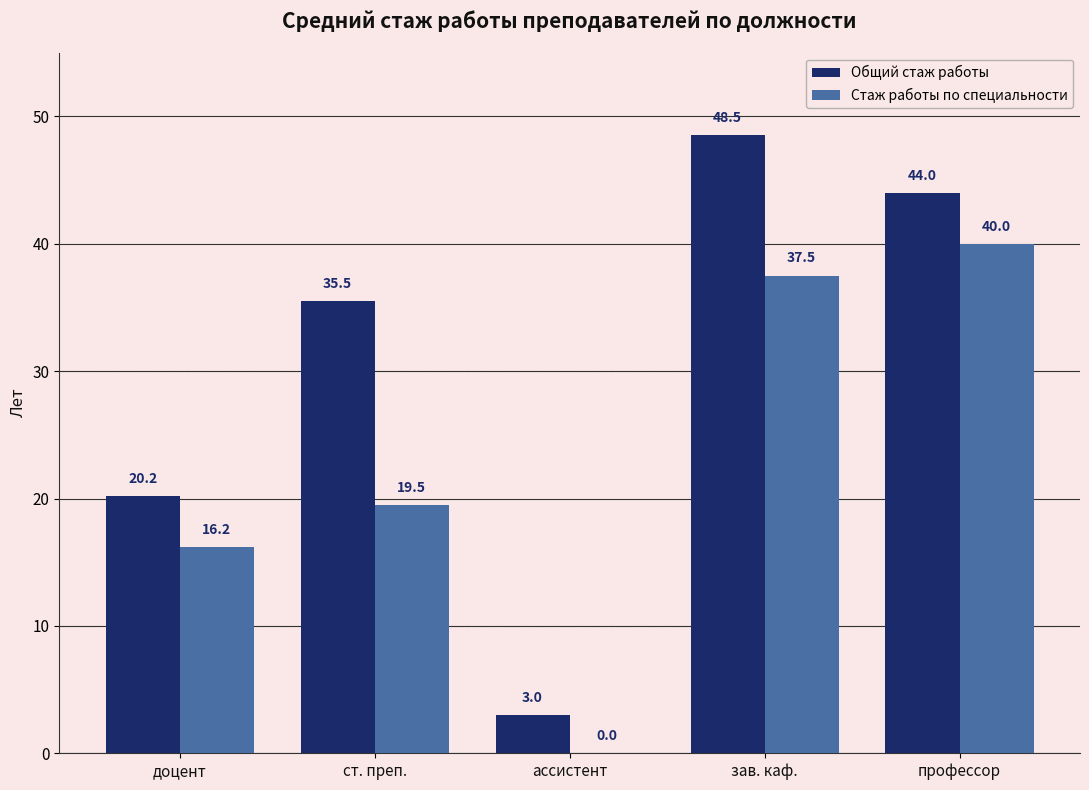

The value of Общий стаж работы at ассистент is 3.0. True or false?

True